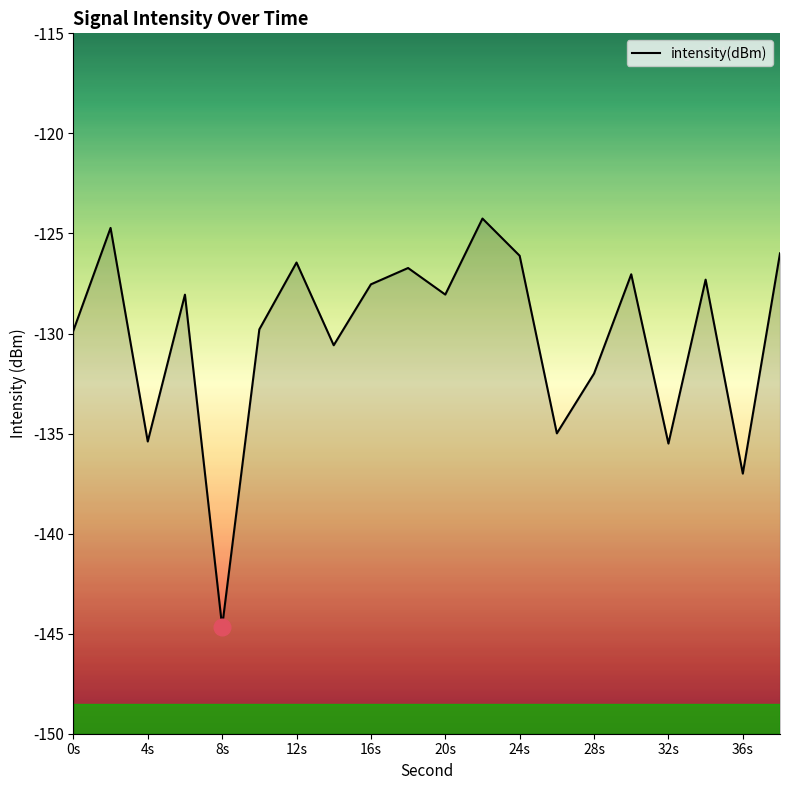

The chart shows a value of -187.3 at 24s. True or false?

False